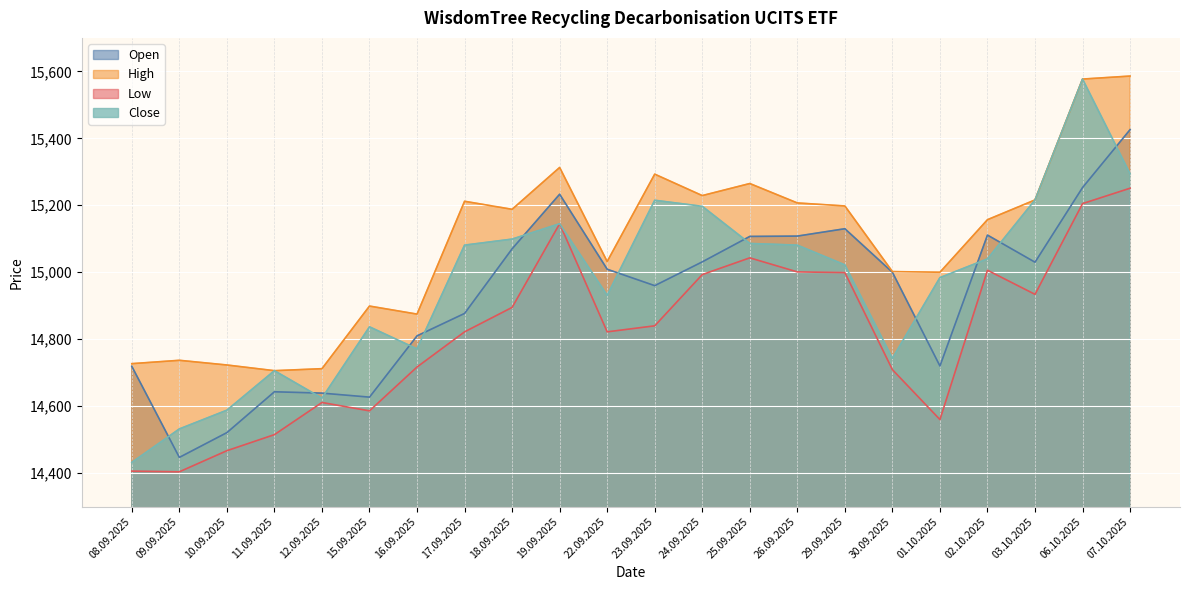

True or false: High has more than 0 interior local peaks.

True